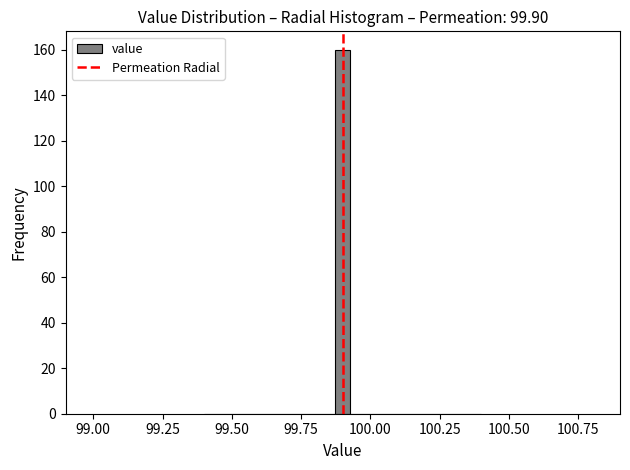

Read against the x-axis, roughly where is the centre of the tallest bar?

99.90